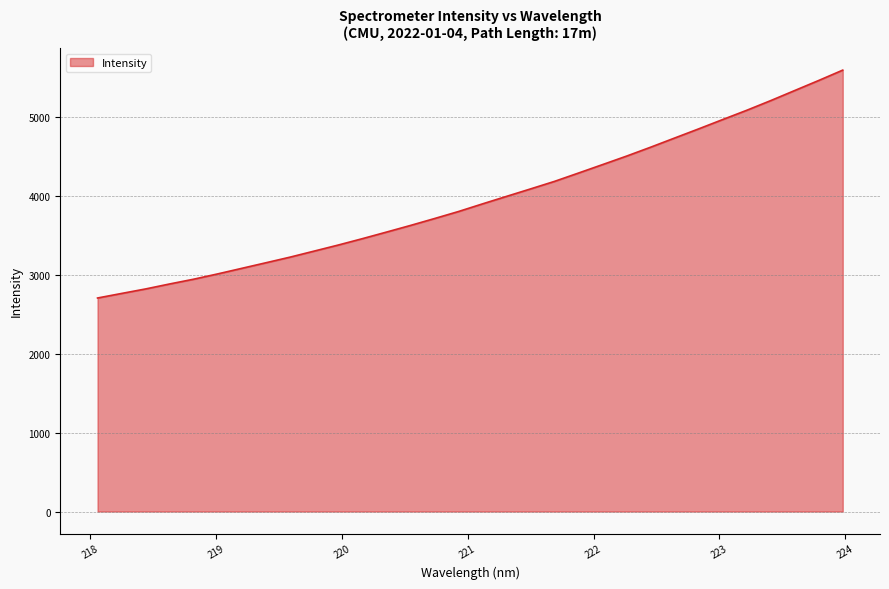

How many lines are shown in the chart?

1